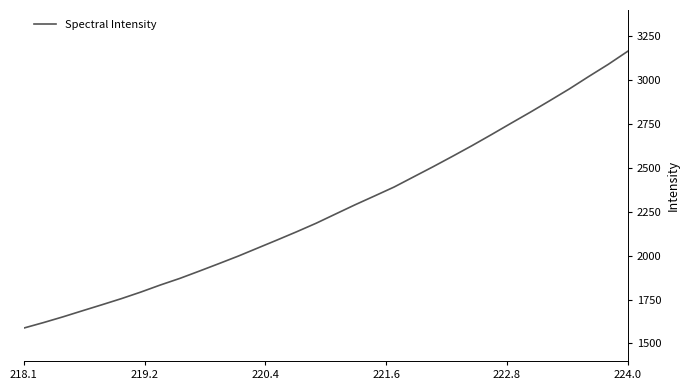

What is the minimum value shown in the chart?

1587.7